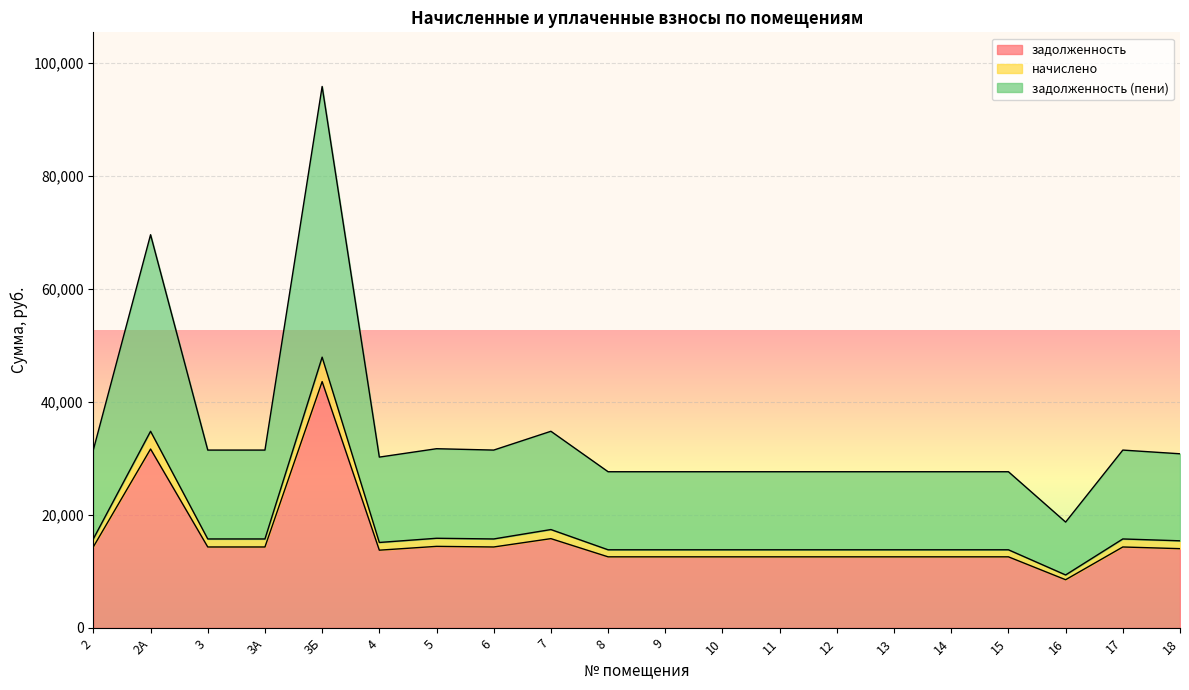

Which series has the widest spread of values?

задолженность (пени)